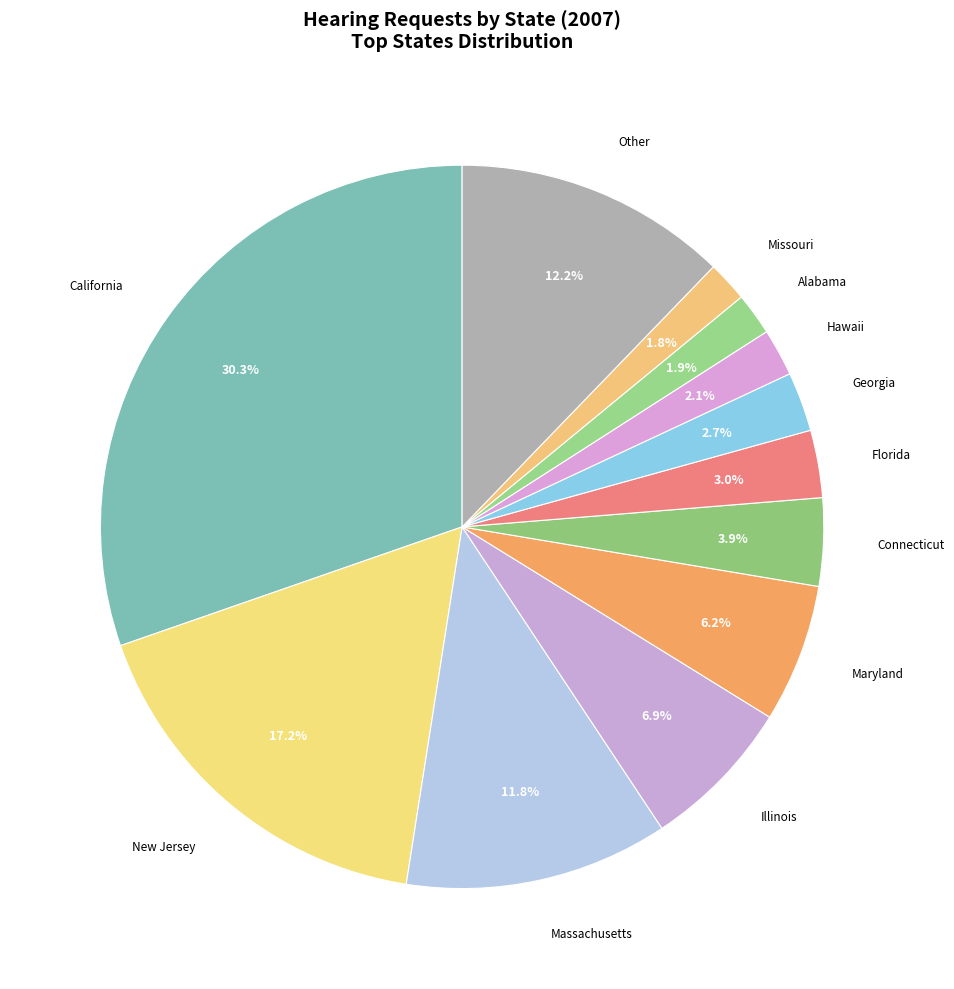

What is the largest slice in the pie chart?

California